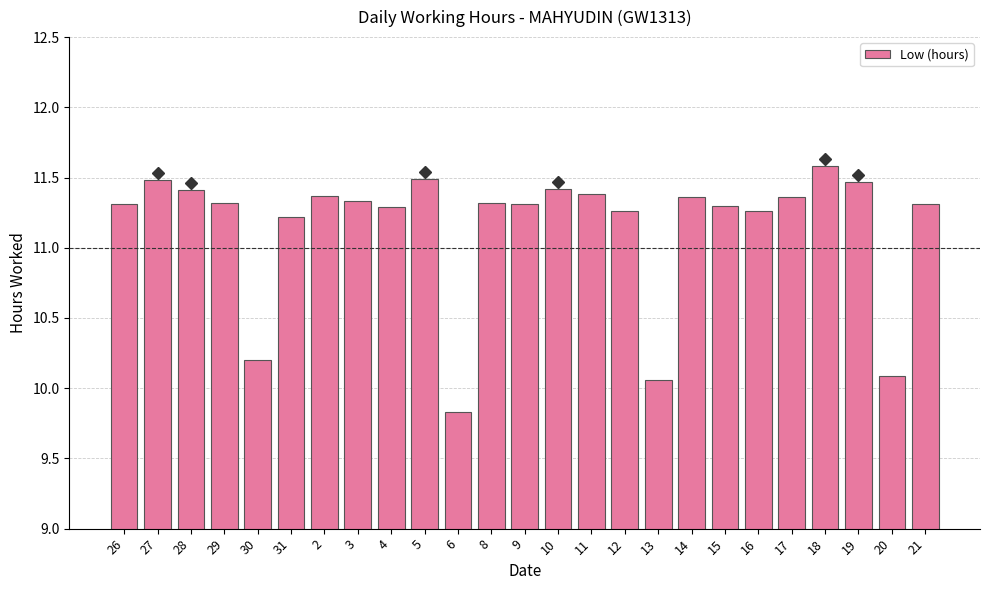

What is the label of the 22nd bar from the left?

18